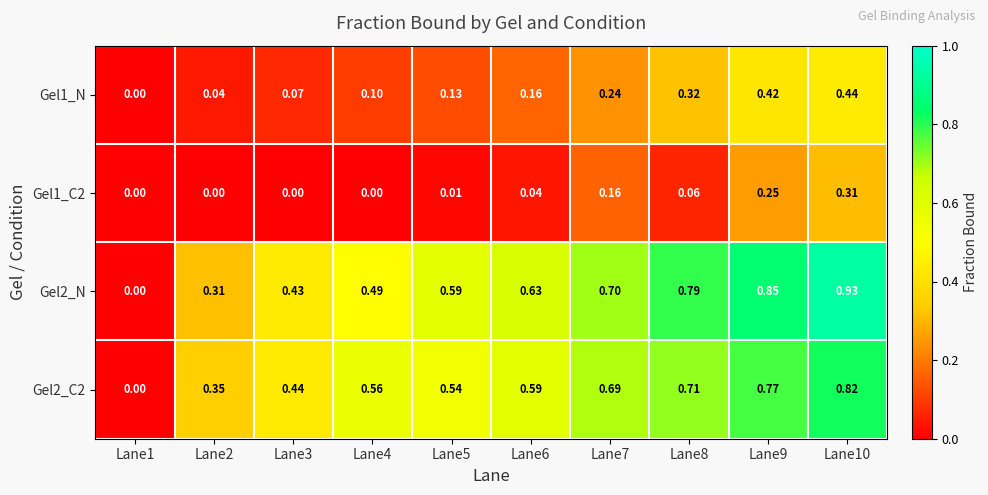

Is the value of Gel1_N at Lane4 greater than the value of Gel1_C2 at Lane9?

No